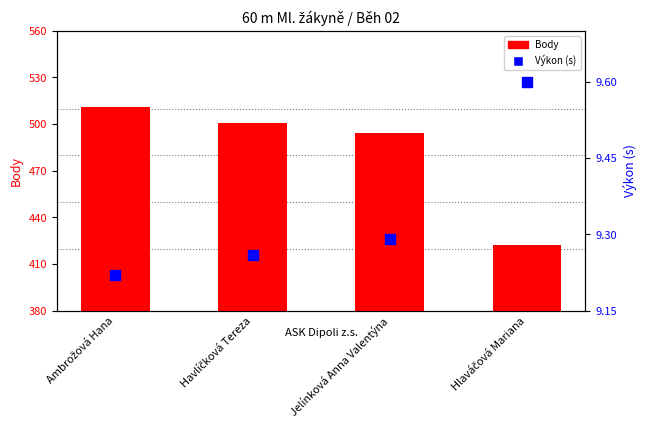

What is the total value across all series at Havlíčková Tereza?

510.3